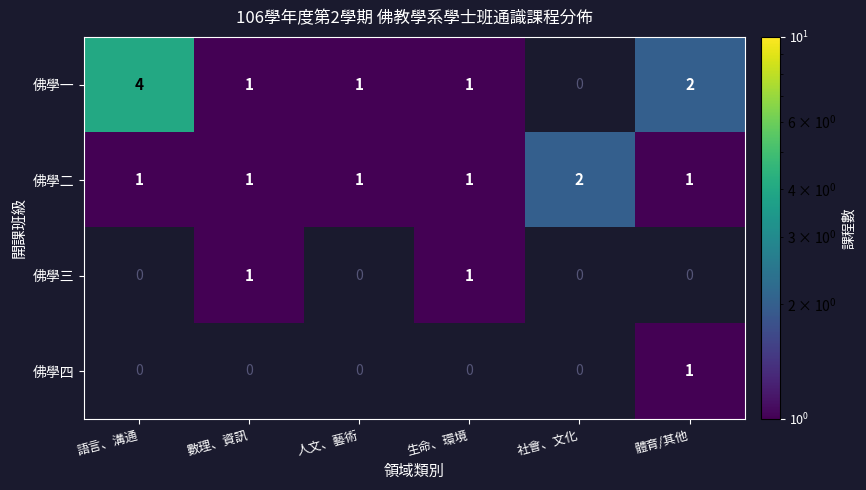

At which label is 佛學一 closest to 2?

體育/其他